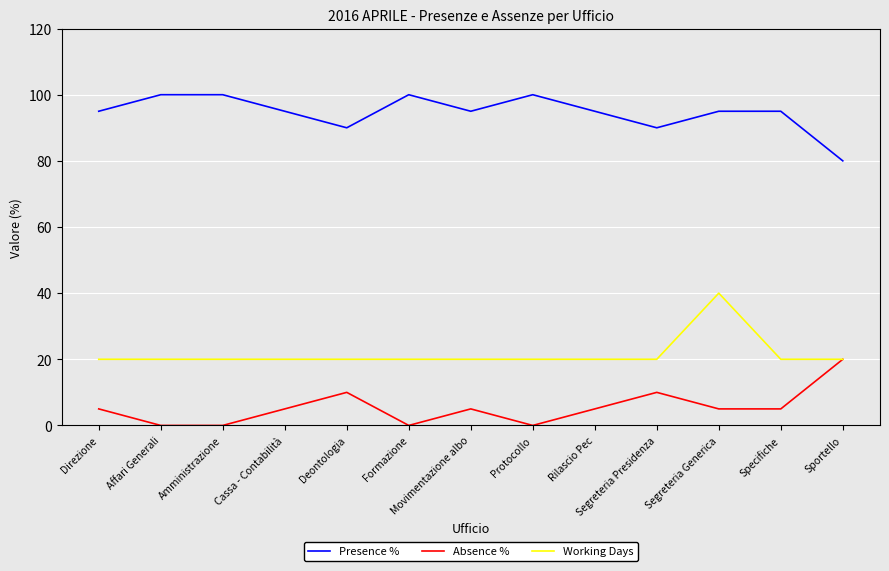

List the series in order of their peak value, lowest first.

Absence %, Working Days, Presence %